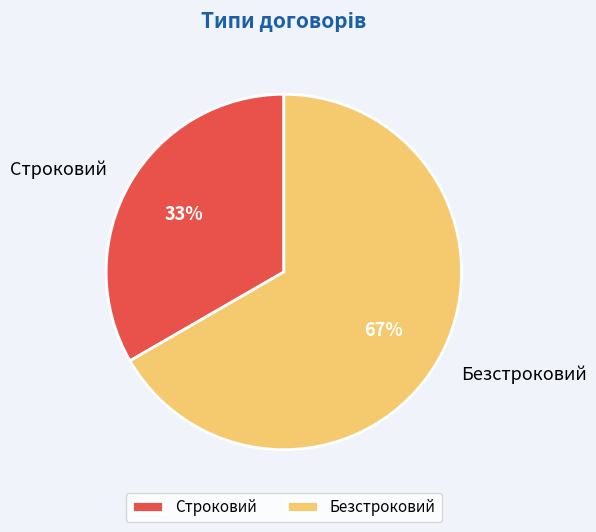

Count the number of slices in the pie.

2